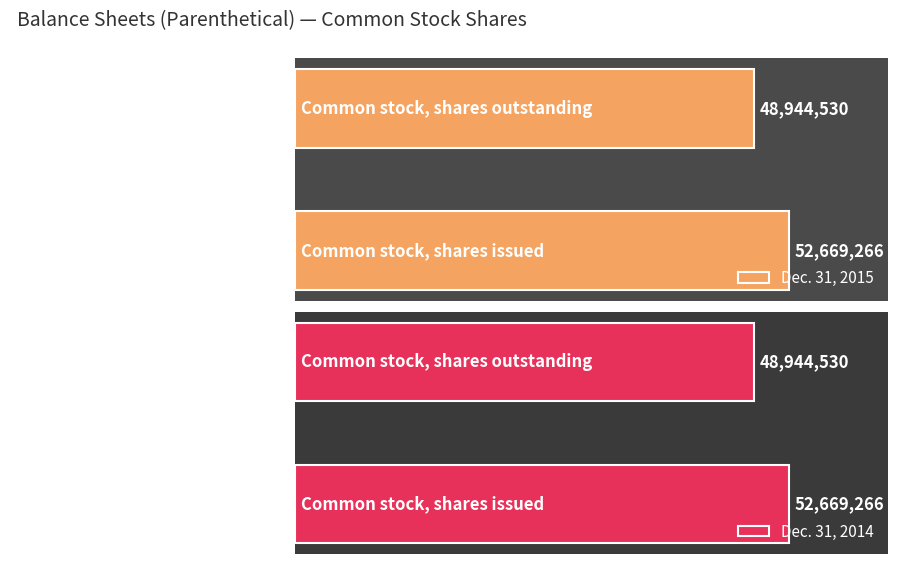

Count the number of categories in the chart.

2